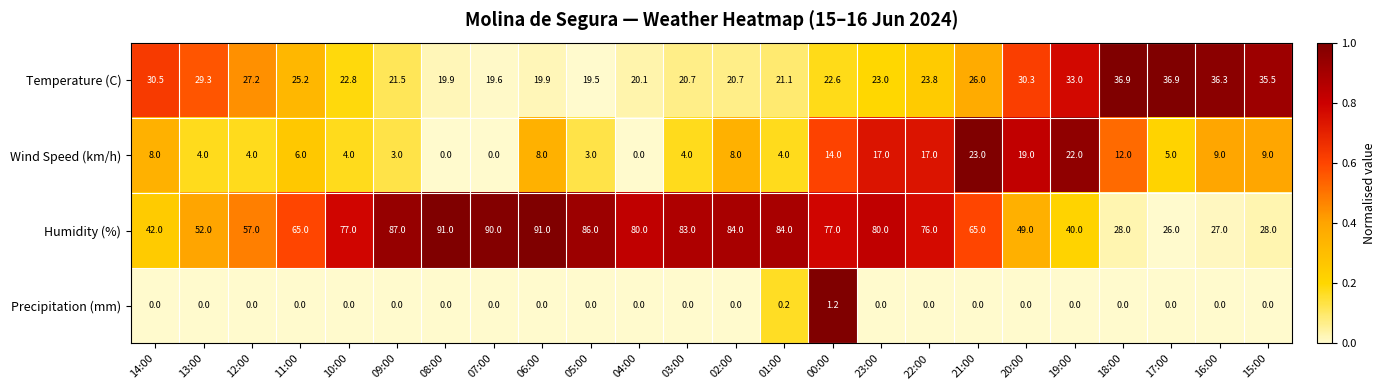

Which series has the largest total across all categories?

Humidity (%)